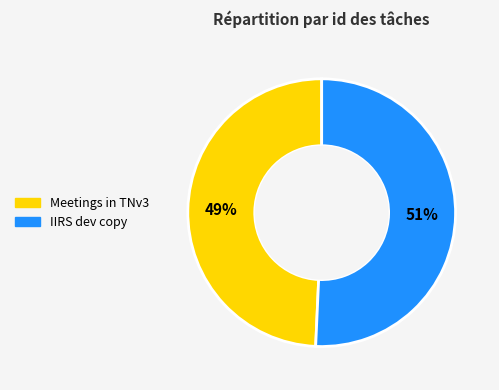

To the nearest percent, what is the combined percentage of IIRS dev copy and Meetings in TNv3?

100%